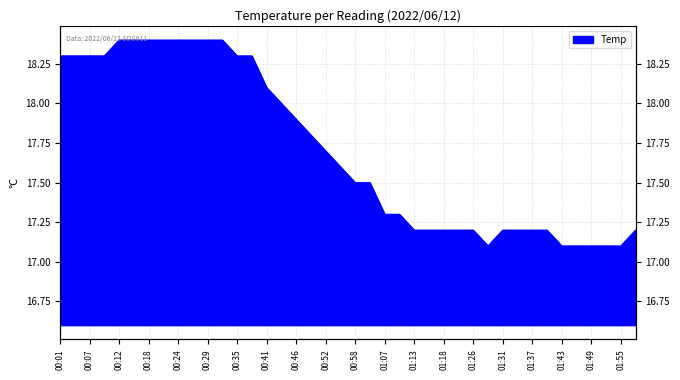

What is the value of the 37th point from the left?

17.1